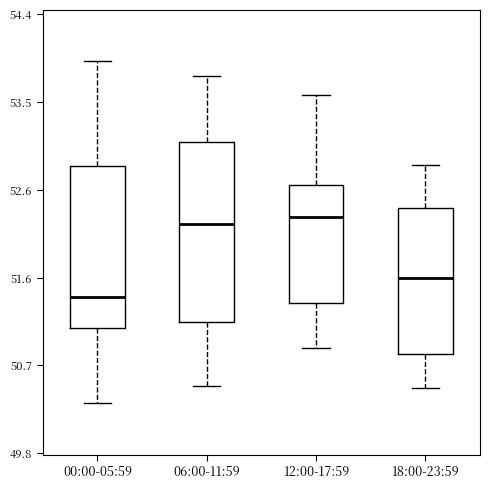

Reading left to right, read every box against the y-axis: the position of its median line, the range the box covers, and the ends of its whiskers. The values are not printed on the chart, so give them approximately, as read against the axis.

00:00-05:59: median 51.4, box 51.1 to 52.8, whiskers 50.3 to 53.9
06:00-11:59: median 52.2, box 51.2 to 53.1, whiskers 50.5 to 53.8
12:00-17:59: median 52.3, box 51.4 to 52.6, whiskers 50.9 to 53.6
18:00-23:59: median 51.6, box 50.8 to 52.4, whiskers 50.5 to 52.8